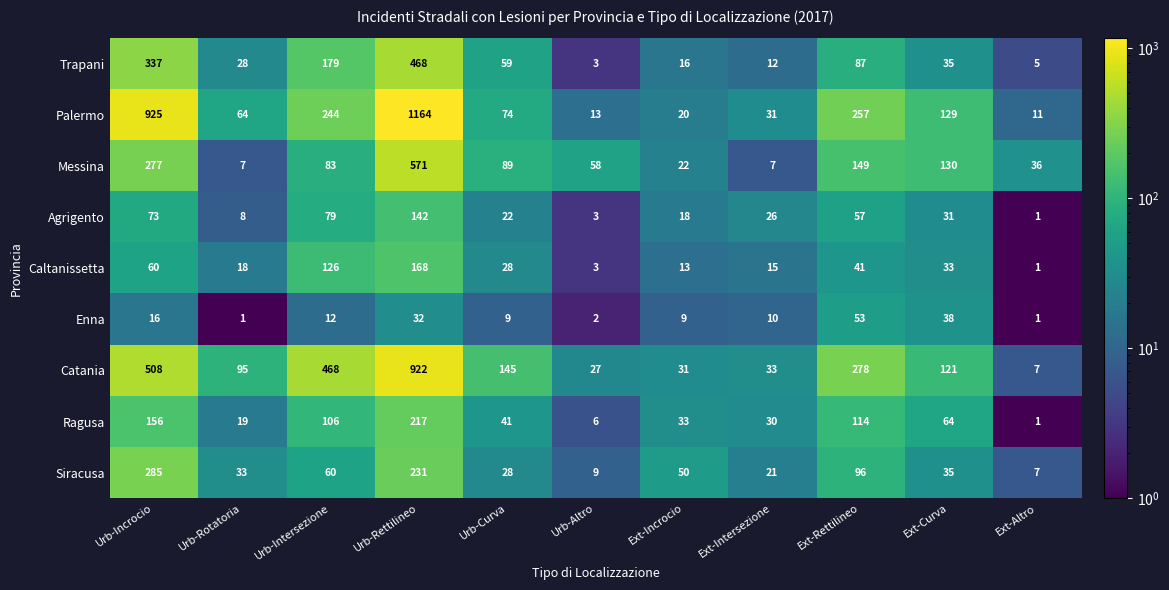

Which series has the widest spread of values?

Palermo